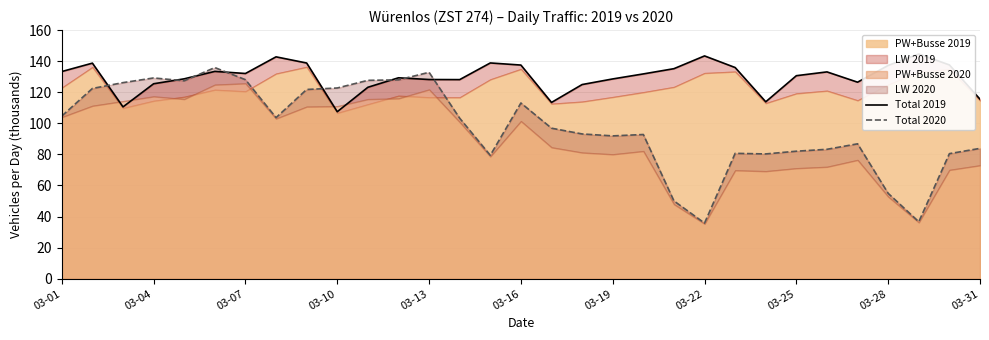

Rank the series at 14 from lowest to highest value.

Total 2020, Total 2019